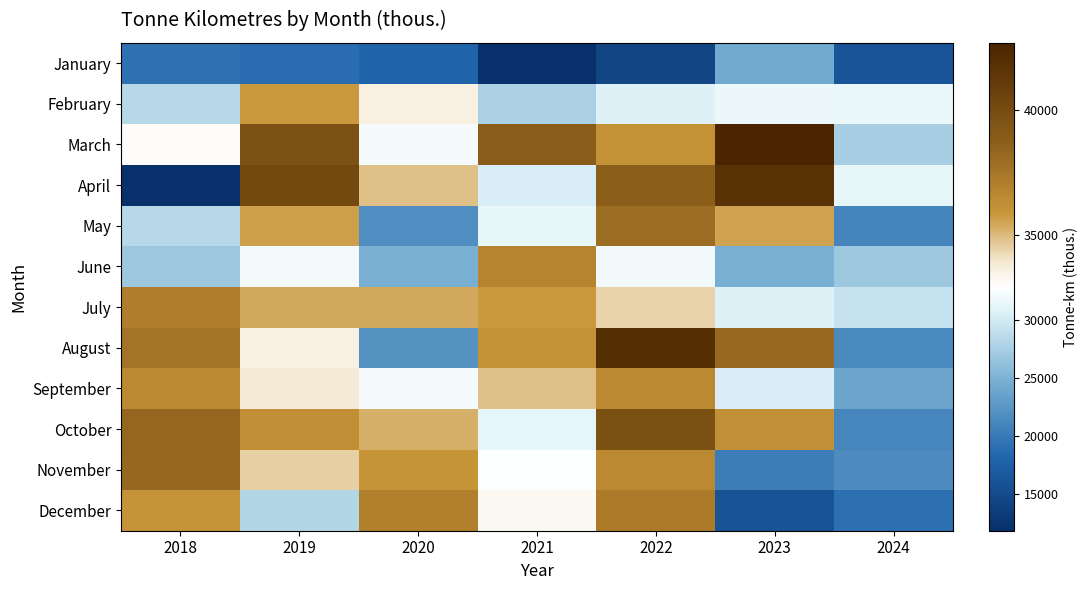

Which series has the largest range (max minus min)?

April